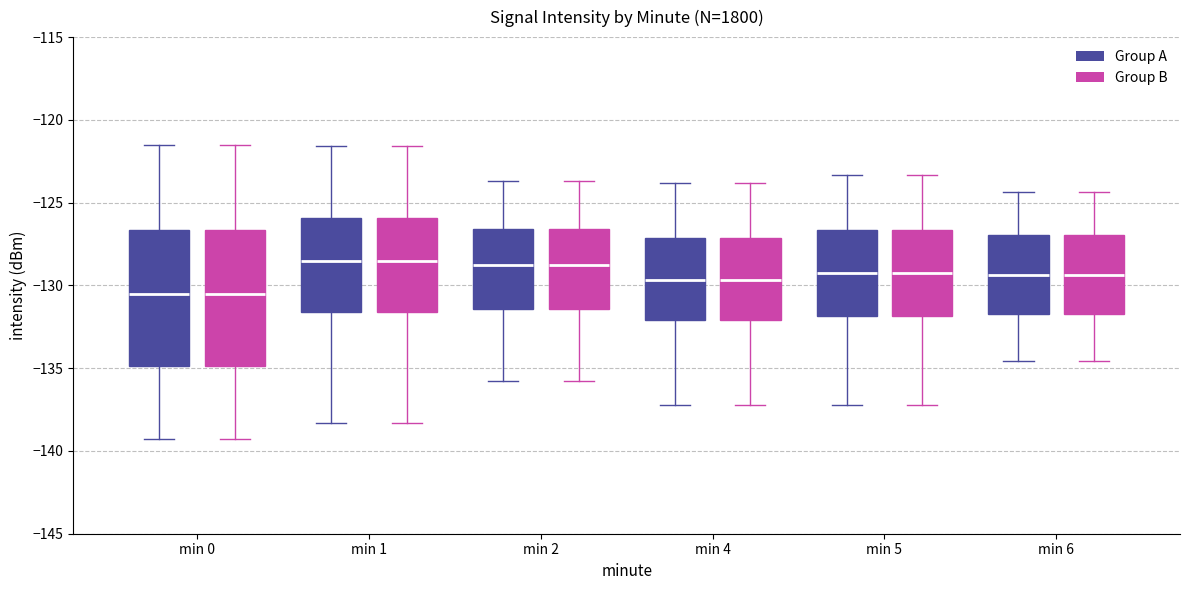

Reading left to right, read every box against the y-axis: the position of its median line, the range the box covers, and the ends of its whiskers. The values are not printed on the chart, so give them approximately, as read against the axis.

min 0 (Group A): median -130.5, box -135.0 to -126.5, whiskers -139.5 to -121.5
min 0 (Group B): median -130.5, box -135.0 to -126.5, whiskers -139.5 to -121.5
min 1 (Group A): median -128.5, box -131.5 to -126.0, whiskers -138.5 to -121.5
min 1 (Group B): median -128.5, box -131.5 to -126.0, whiskers -138.5 to -121.5
min 2 (Group A): median -129.0, box -131.5 to -126.5, whiskers -136.0 to -123.5
min 2 (Group B): median -129.0, box -131.5 to -126.5, whiskers -136.0 to -123.5
min 4 (Group A): median -129.5, box -132.0 to -127.0, whiskers -137.0 to -124.0
min 4 (Group B): median -129.5, box -132.0 to -127.0, whiskers -137.0 to -124.0
min 5 (Group A): median -129.0, box -132.0 to -126.5, whiskers -137.0 to -123.5
min 5 (Group B): median -129.0, box -132.0 to -126.5, whiskers -137.0 to -123.5
min 6 (Group A): median -129.5, box -131.5 to -127.0, whiskers -134.5 to -124.5
min 6 (Group B): median -129.5, box -131.5 to -127.0, whiskers -134.5 to -124.5